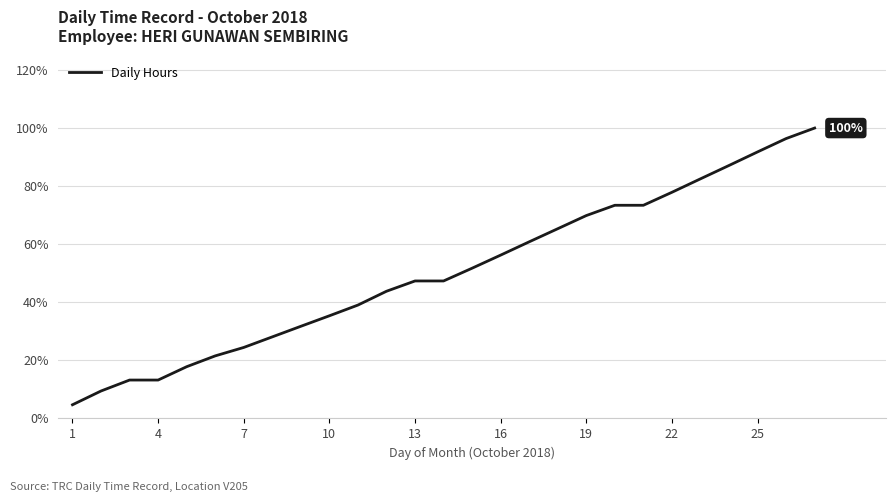

What is the maximum value shown in the chart?

100.0